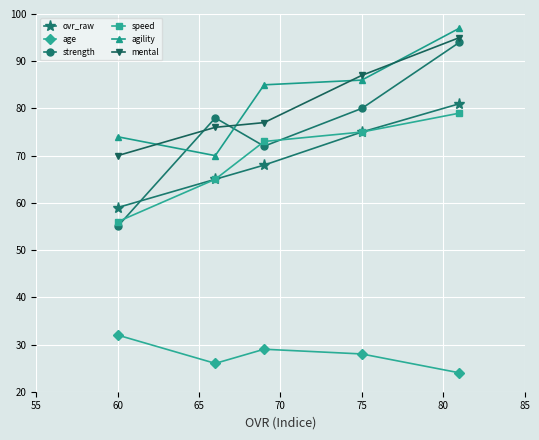

What is the maximum value for ovr_raw?

81